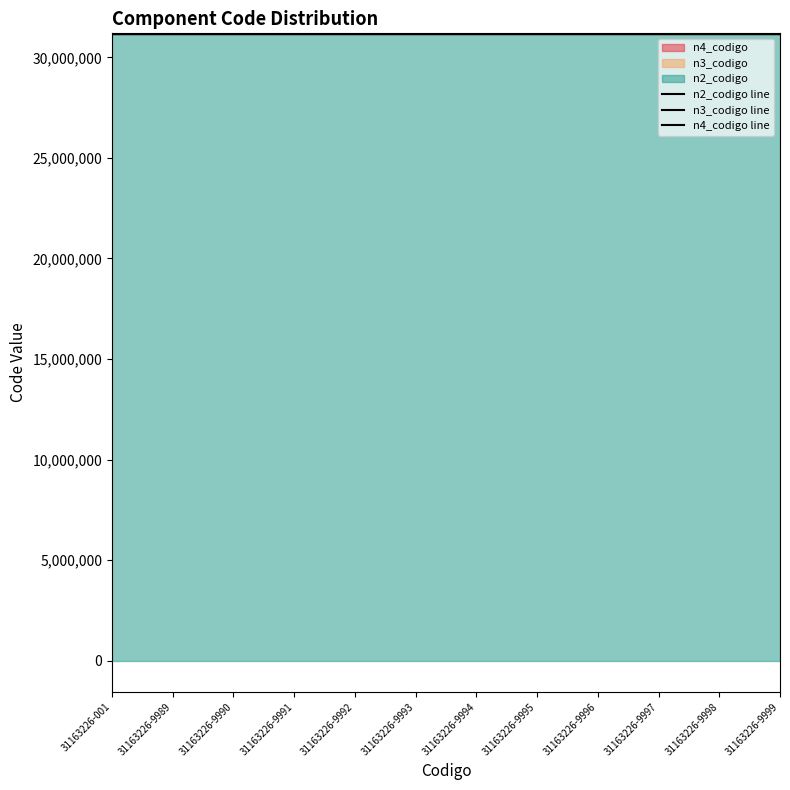

The value of n2_codigo line at 31163226-9997 is 19334870. True or false?

False